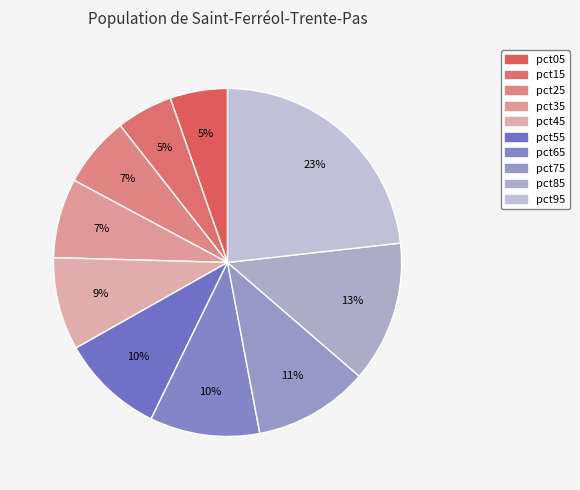

Which category has the smallest portion of the pie?

pct15